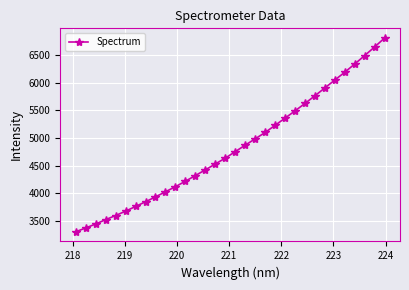

What is the value of the 17th point from the left?

4753.9